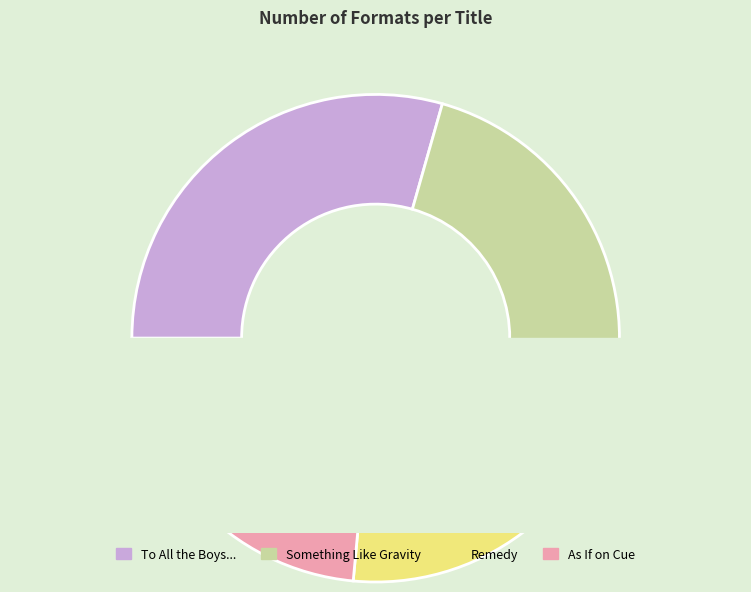

What is the change in value from To All the Boys I've Loved Before to Something Like Gravity?

-1